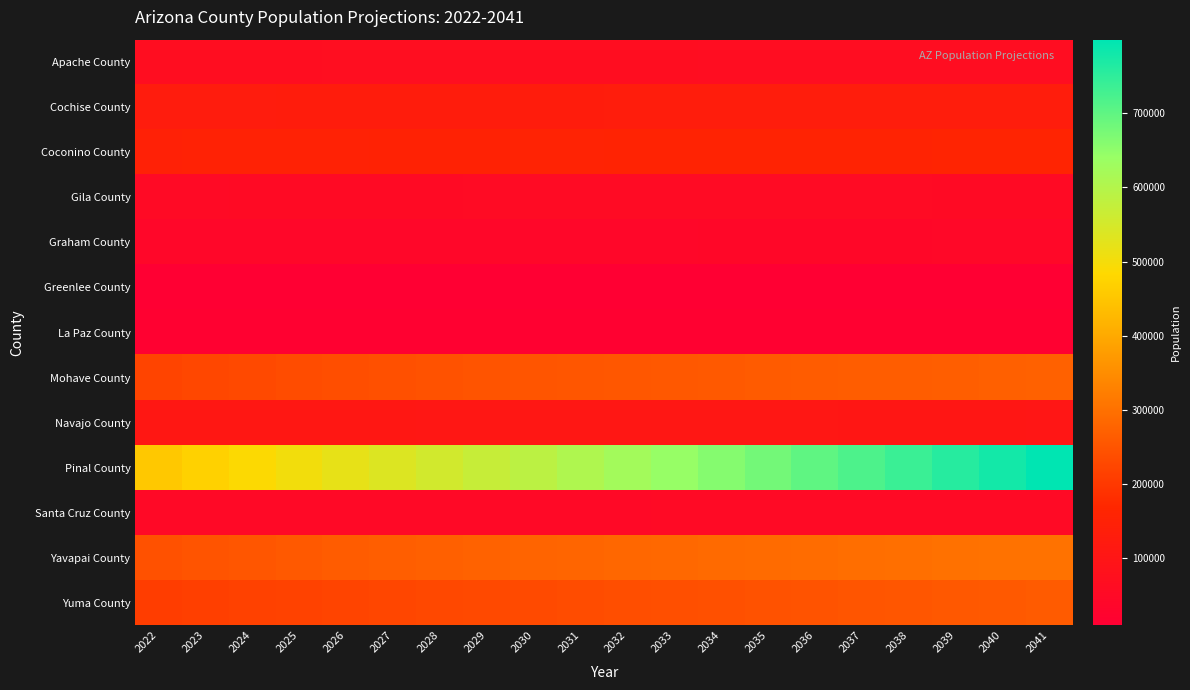

Count the number of data series in this chart.

13